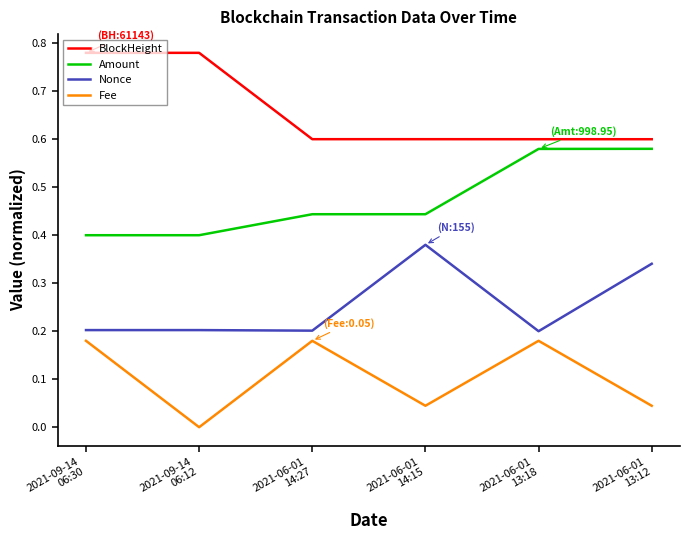

True or false: Amount and Fee cross at least once.

False